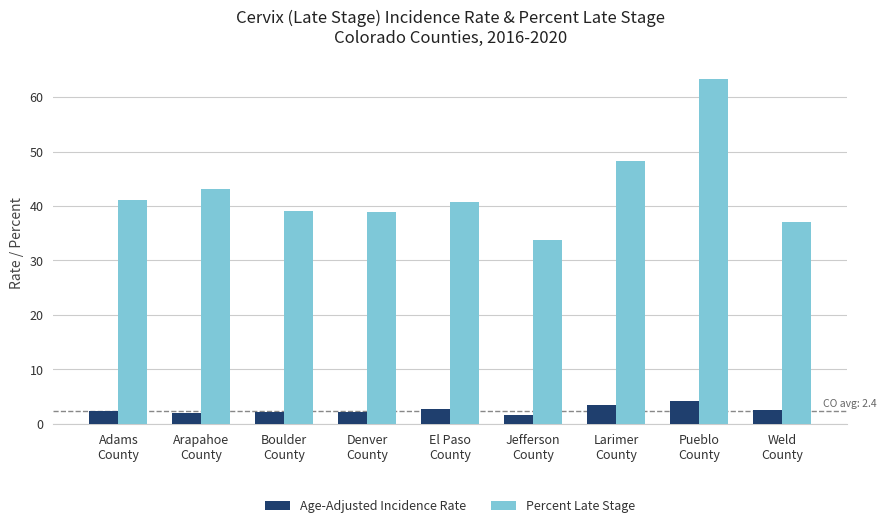

The Age-Adjusted Incidence Rate series shows 3.4 at Larimer
County. True or false?

True